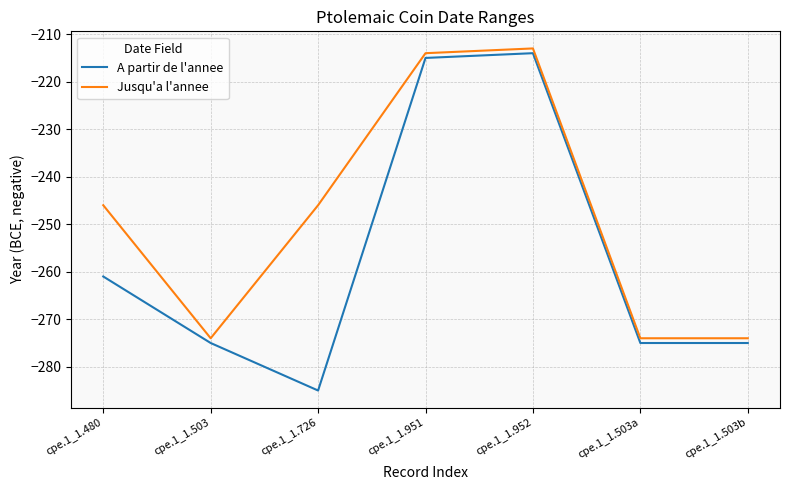

At which category is the sum across all series the highest?

cpe.1_1.952